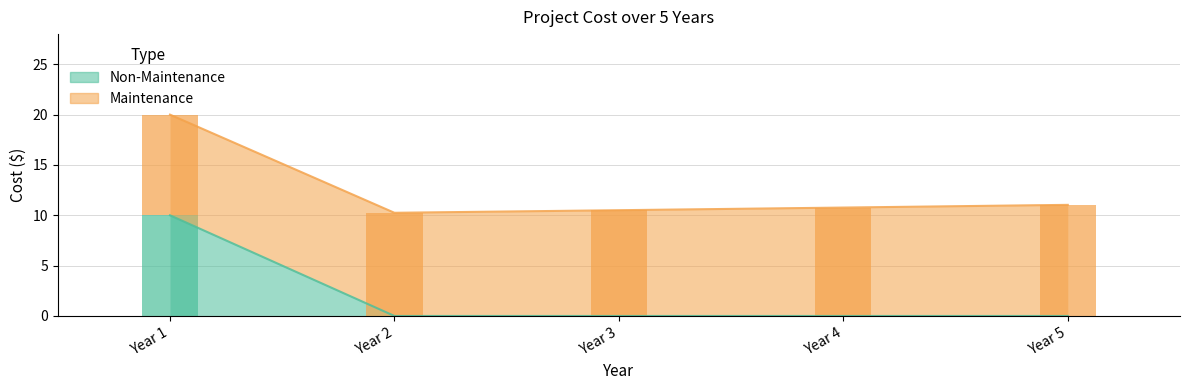

What is the value of the Non-Maintenance (bar) bar at the 1st from the left?

10.0